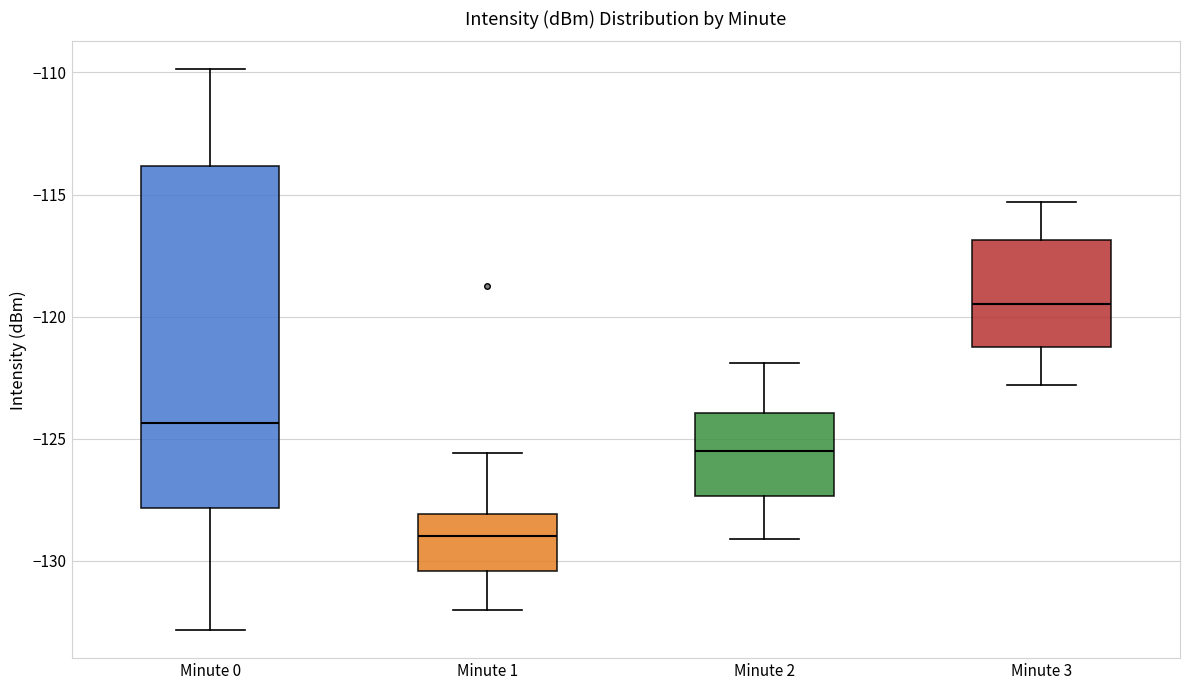

Reading left to right, read every box against the y-axis: the position of its median line, the range the box covers, and the ends of its whiskers. The values are not printed on the chart, so give them approximately, as read against the axis.

Minute 0: median -124.5, box -128.0 to -114.0, whiskers -133.0 to -110.0
Minute 1: median -129.0, box -130.5 to -128.0, whiskers -132.0 to -125.5
Minute 2: median -125.5, box -127.5 to -124.0, whiskers -129.0 to -122.0
Minute 3: median -119.5, box -121.0 to -117.0, whiskers -123.0 to -115.5